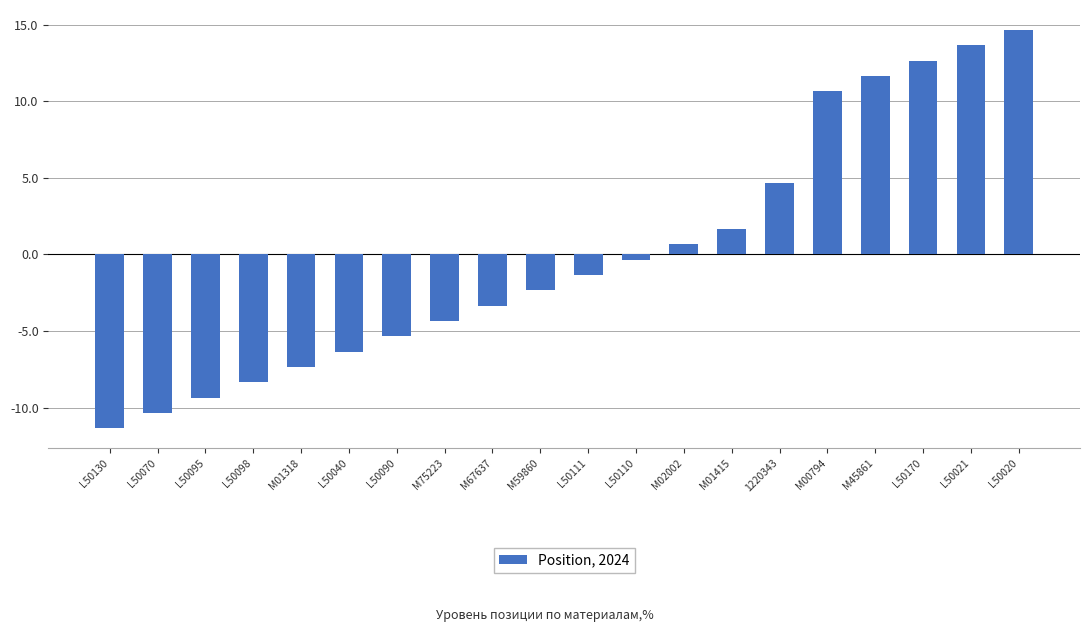

How many bars are there in total?

20